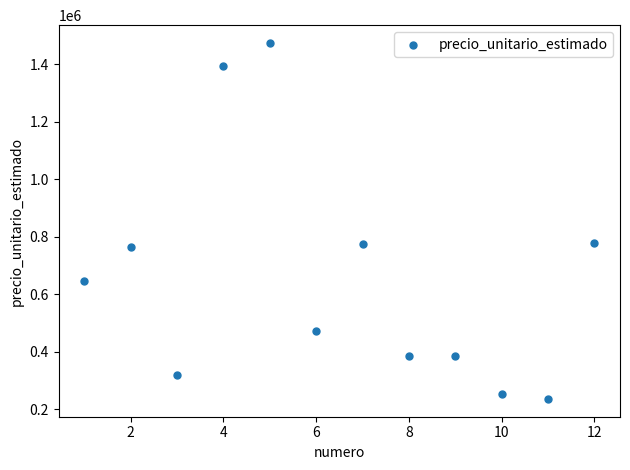

What is the average X value?

6